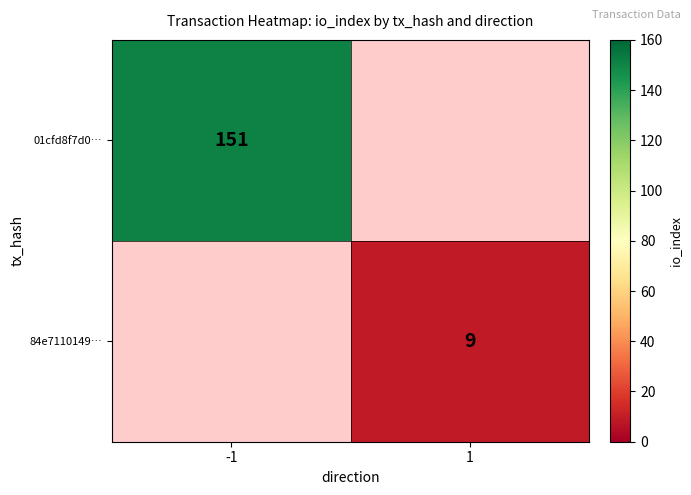

True or false: 84e7110149… has a value of 13 at 1.

False